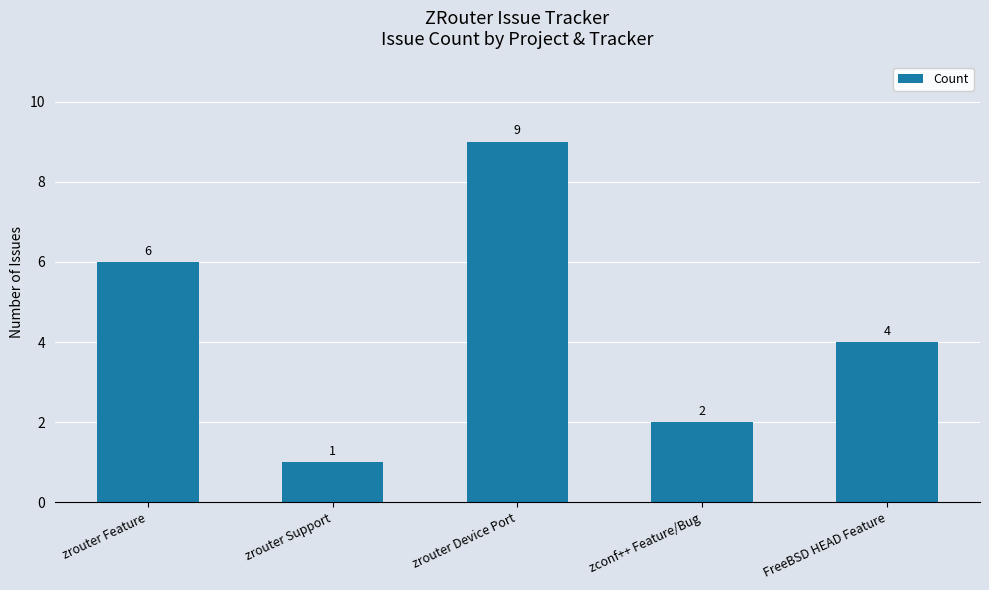

What is the ratio of the value at zrouter Feature to the value at zrouter Device Port?

0.7